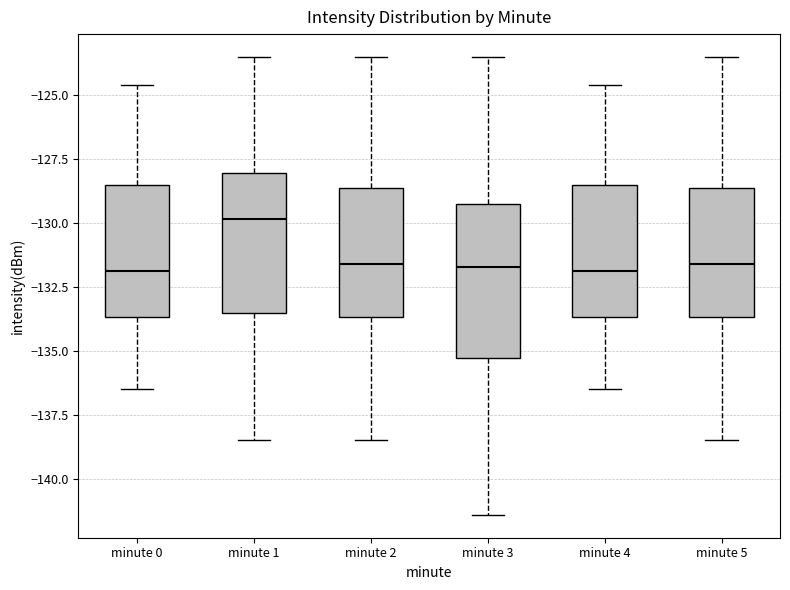

Reading left to right, read every box against the y-axis: the position of its median line, the range the box covers, and the ends of its whiskers. The values are not printed on the chart, so give them approximately, as read against the axis.

minute 0: median -132.0, box -133.5 to -128.5, whiskers -136.5 to -124.5
minute 1: median -130.0, box -133.5 to -128.0, whiskers -138.5 to -123.5
minute 2: median -131.5, box -133.5 to -128.5, whiskers -138.5 to -123.5
minute 3: median -131.5, box -135.5 to -129.0, whiskers -141.5 to -123.5
minute 4: median -132.0, box -133.5 to -128.5, whiskers -136.5 to -124.5
minute 5: median -131.5, box -133.5 to -128.5, whiskers -138.5 to -123.5